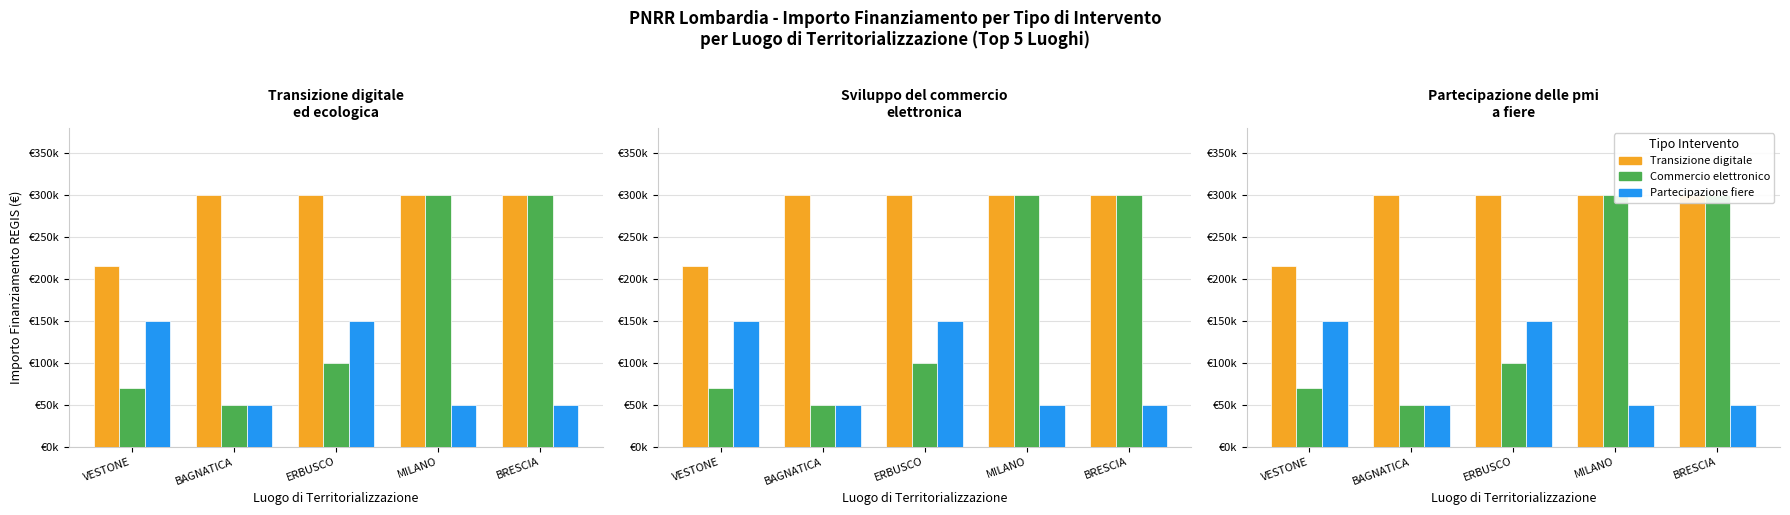

What is the approximate value of Sviluppo del commercio elettronico at BRESCIA, to the nearest 50?

300000